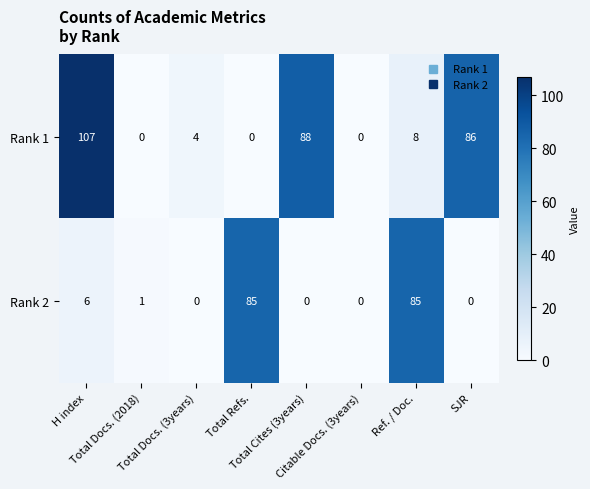

What is the spread (max minus min) of values at Total Cites (3years)?

88